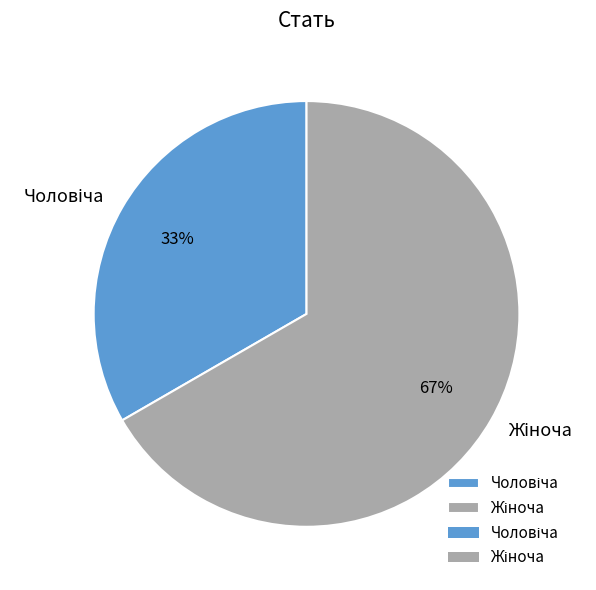

To the nearest percent, what is the average slice percentage?

50%